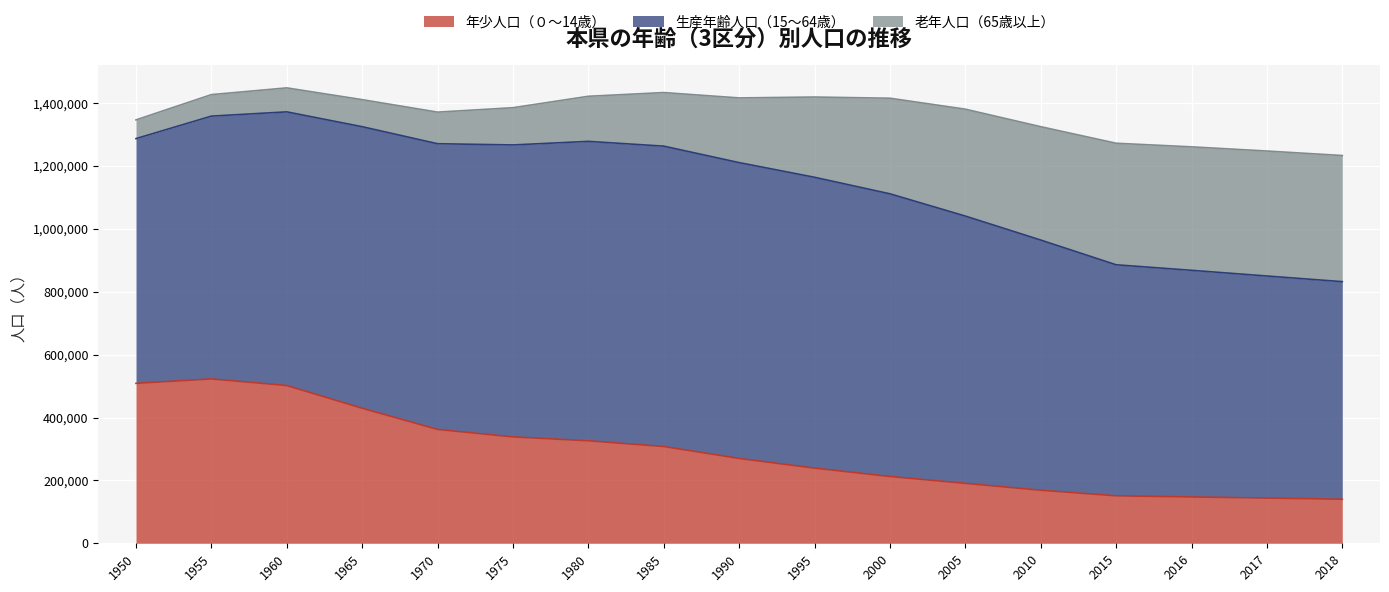

True or false: 年少人口（０～14歳） has a value of 140134 at 2018.

True